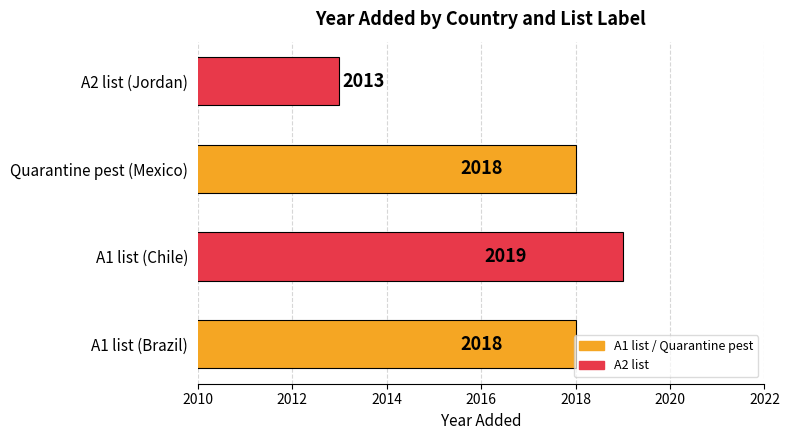

True or false: the data shows 2018 at A1 list (Brazil).

True